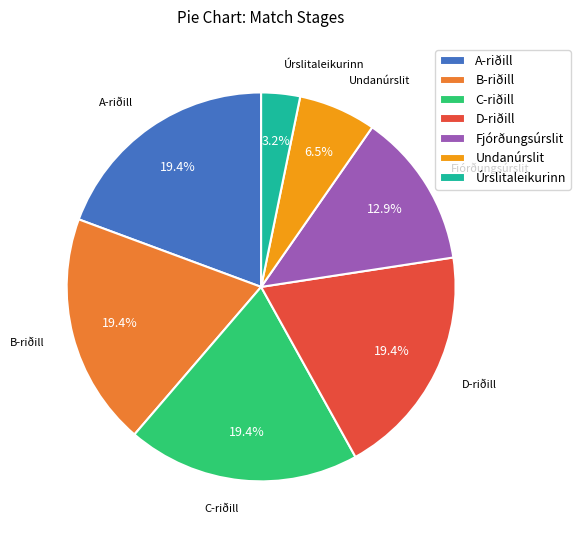

Is C-riðill the majority of the pie?

No